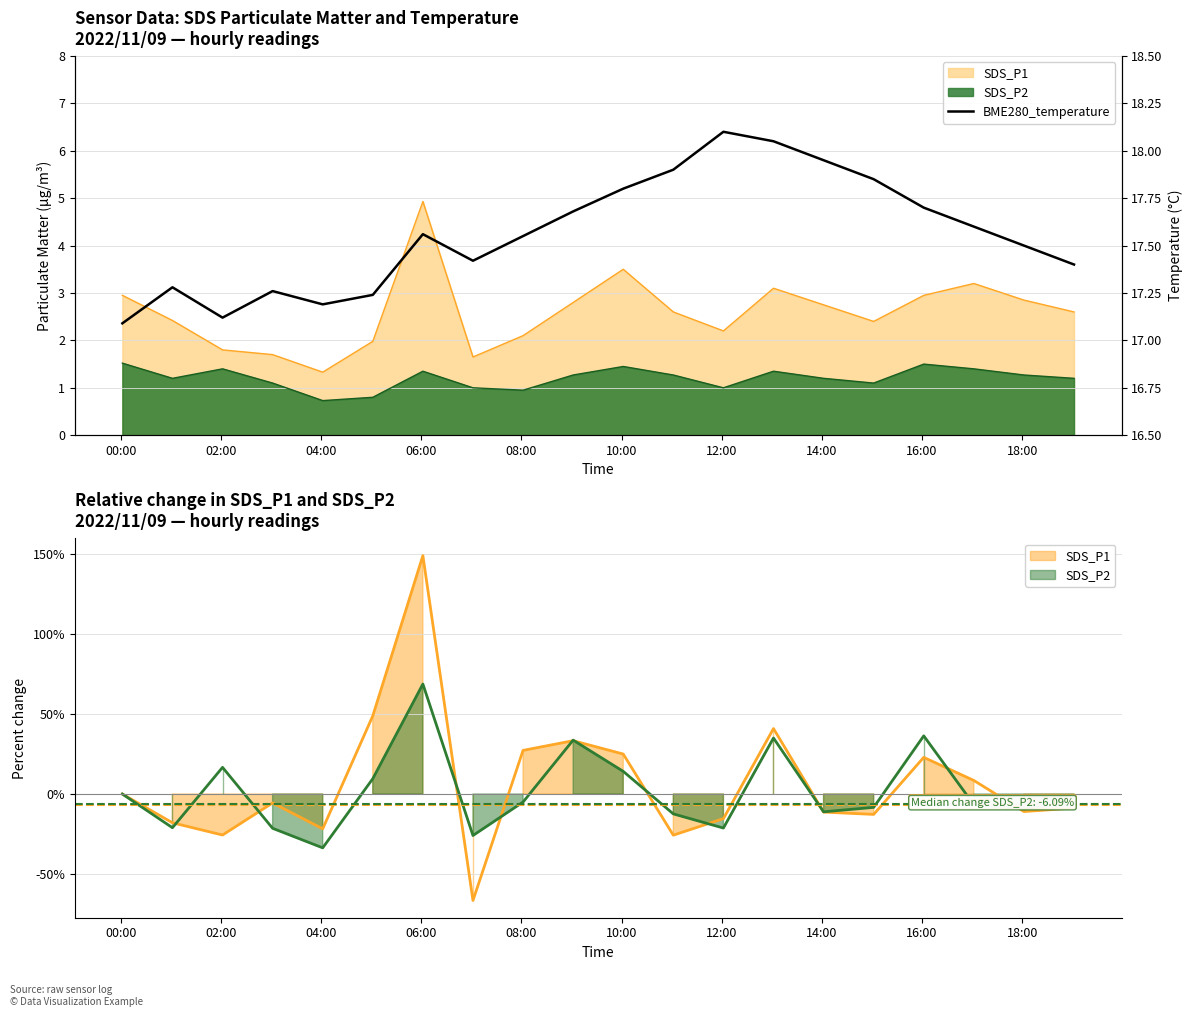

True or false: there are more than 0 points higher than both neighbors.

True